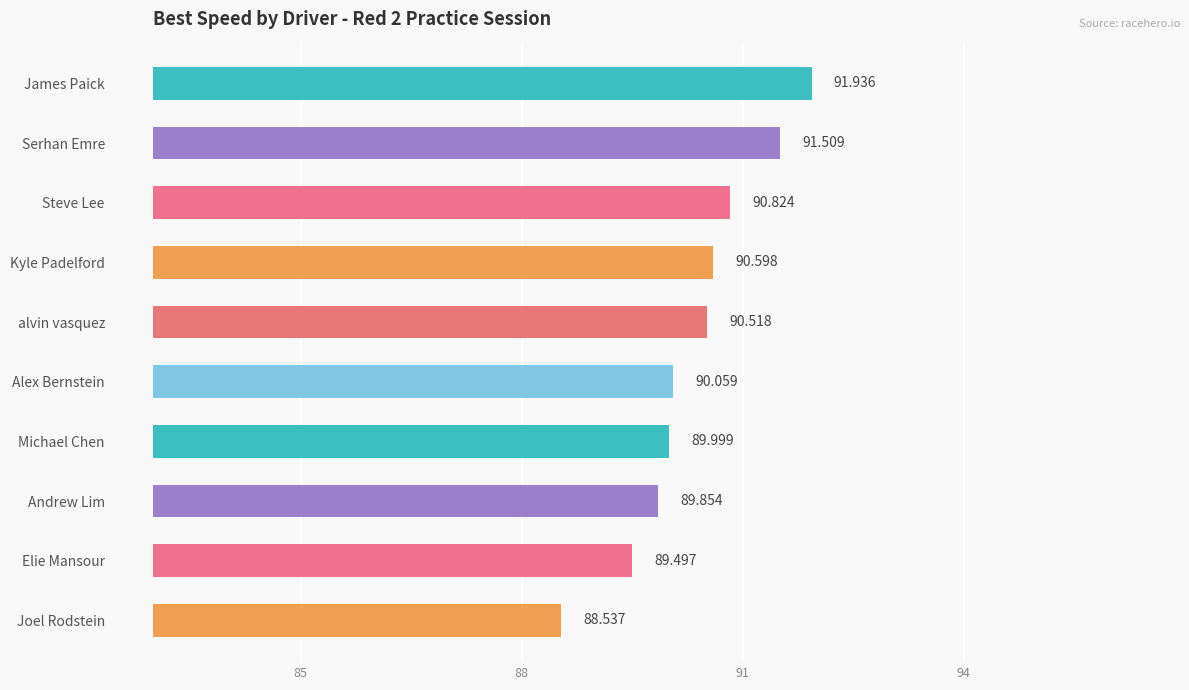

Which has a higher value, Alex Bernstein or Steve Lee?

Steve Lee